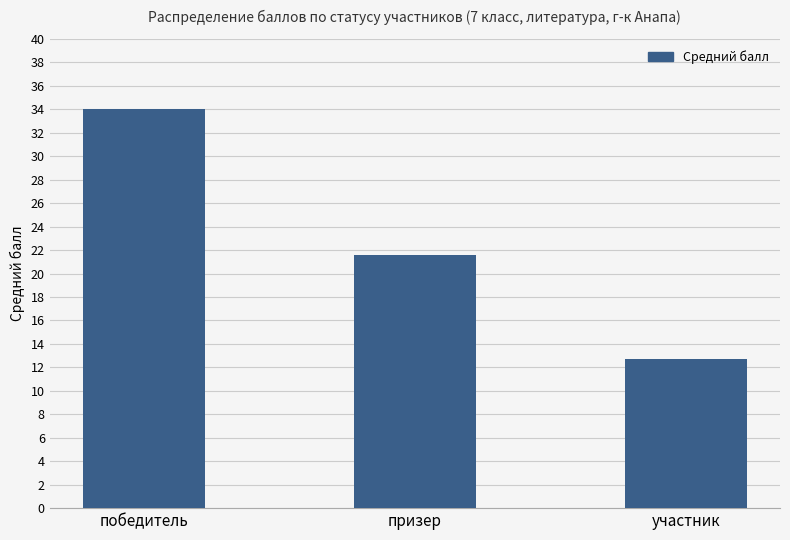

Are the bars grouped side by side (vs. stacked)?

No